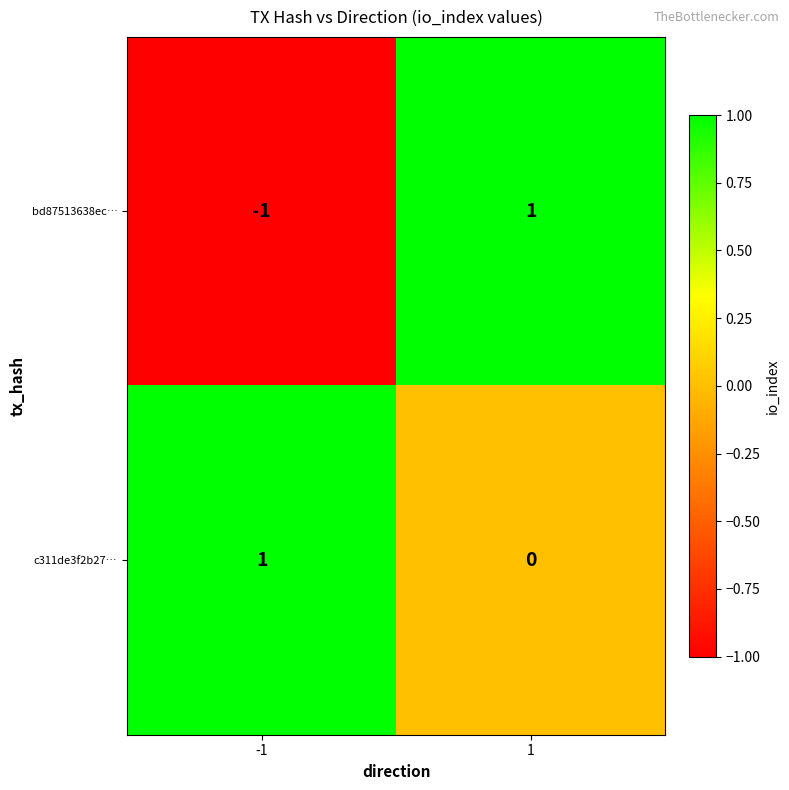

At how many categories does at least one series exceed 0?

2